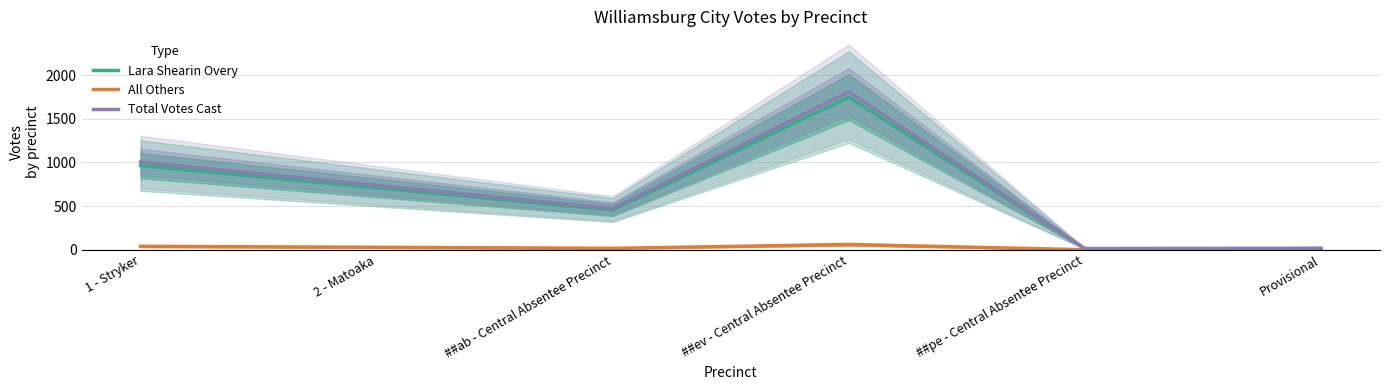

Which series has the largest total across all categories?

Total Votes Cast